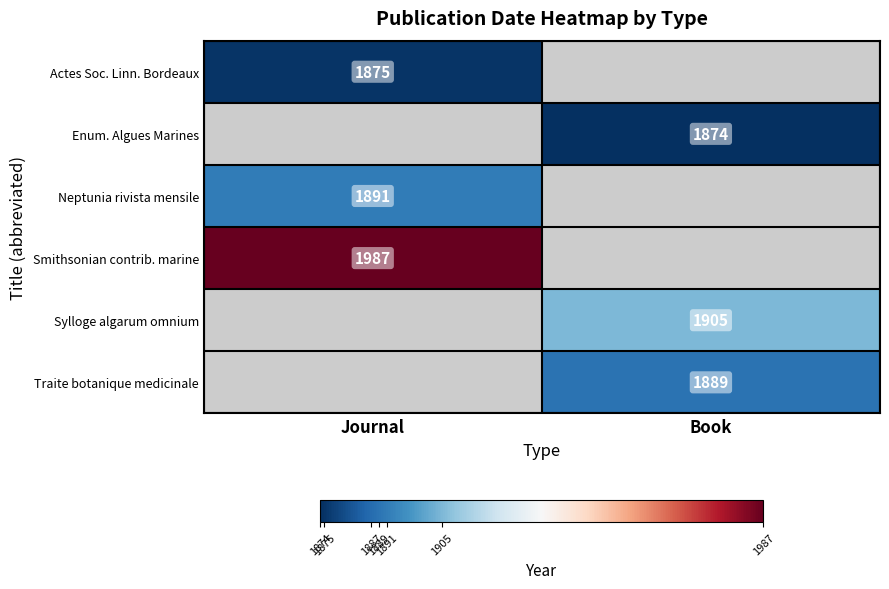

Is it true that Traite botanique medicinale equals 1889 at Book?

True